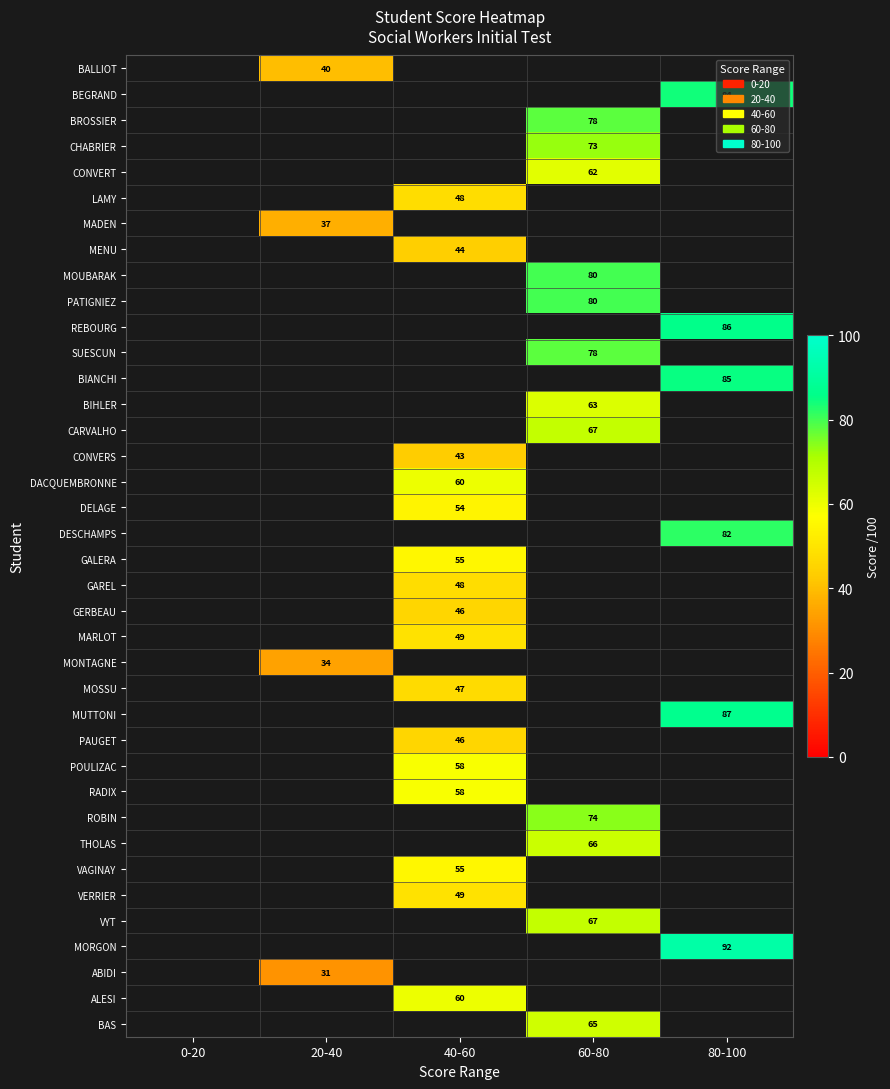

True or false: BAS has a value of 22 at 40-60.

False